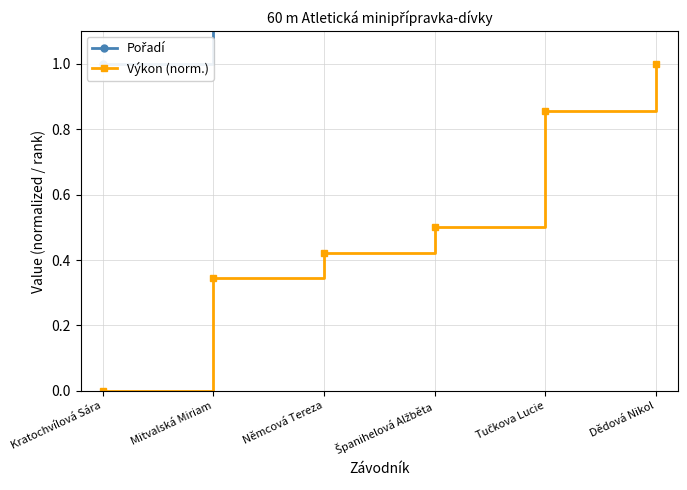

True or false: Pořadí has a value of 0.4 at Kratochvílová Sára.

False